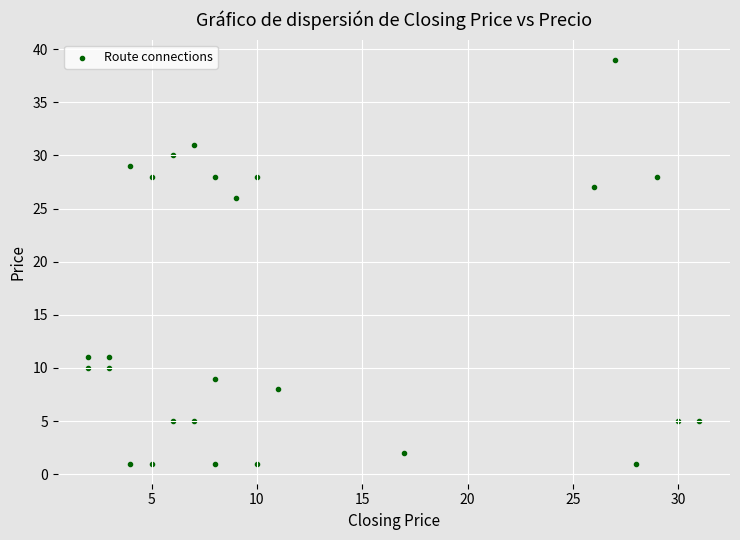

What is the range of Y values (max minus min)?

38